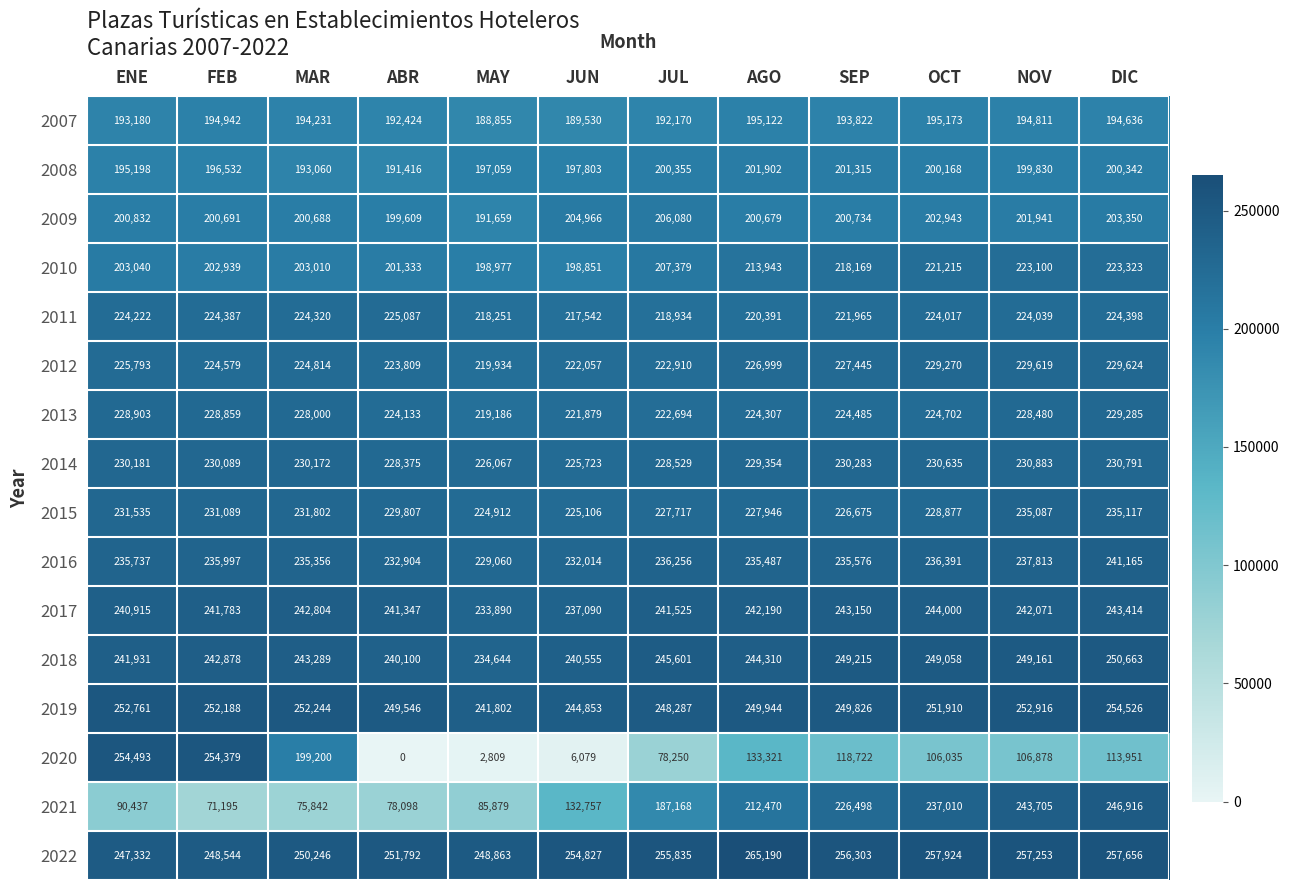

Between SEP and DIC, which series saw the biggest shift?

2021